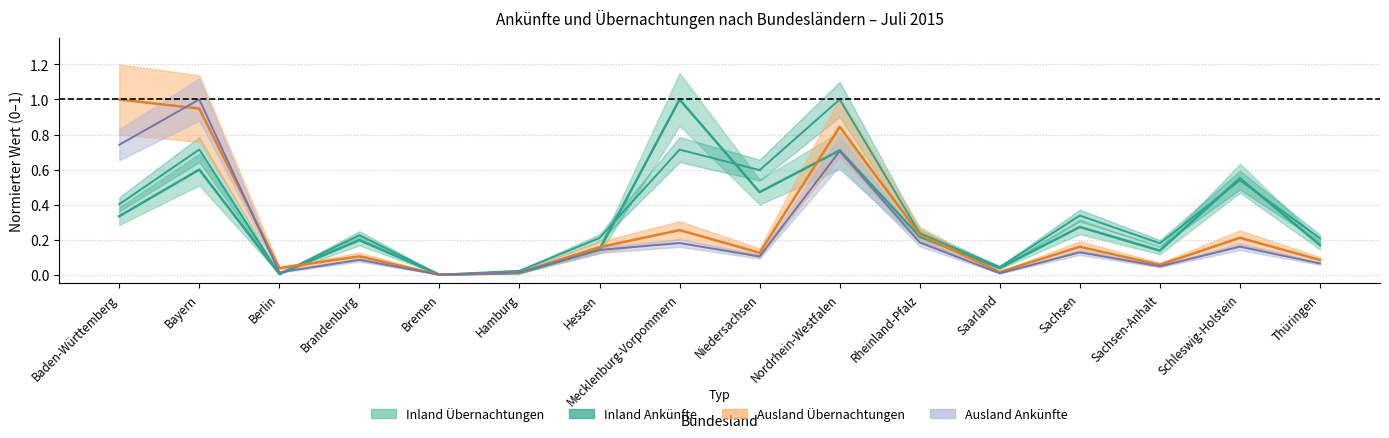

Which category has the highest value across all series?

Nordrhein-Westfalen